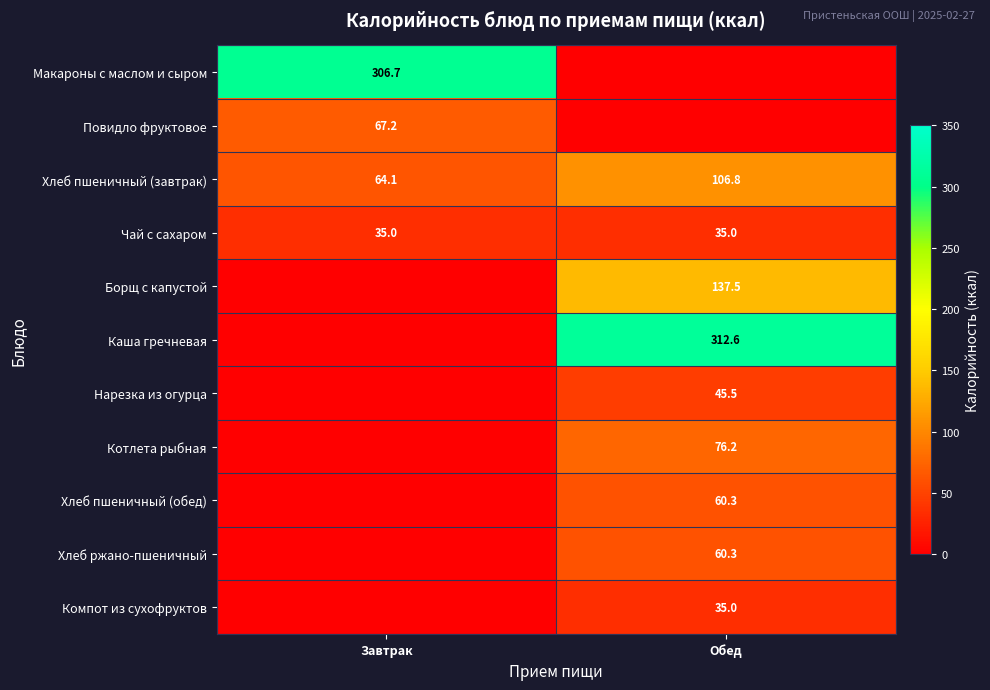

The value of Котлета рыбная at Обед is 41.4. True or false?

False